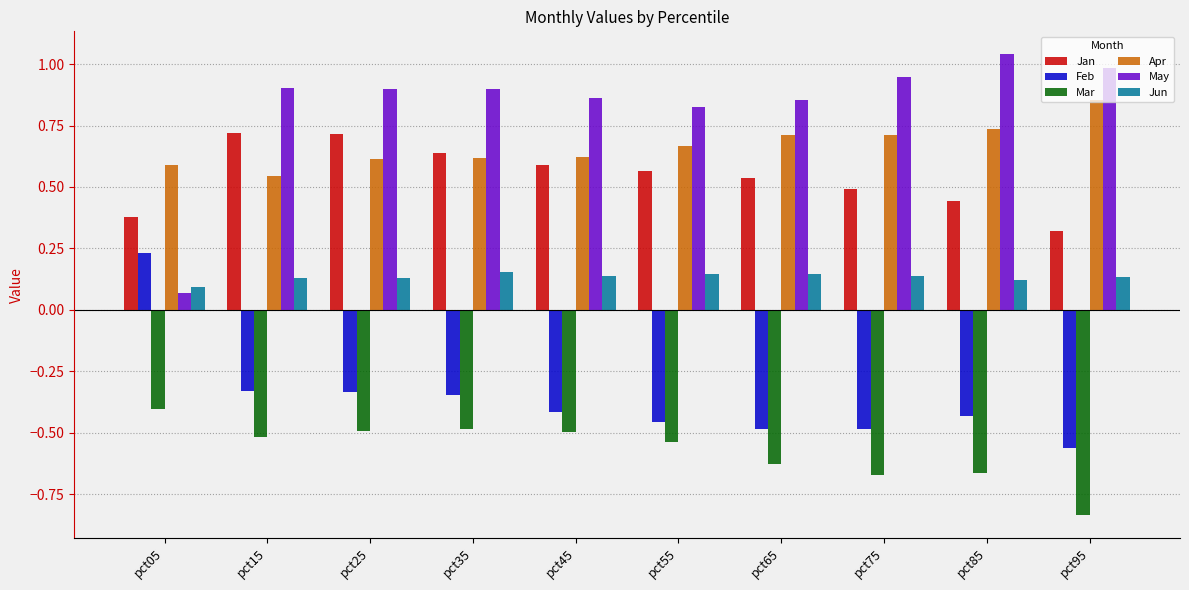

Which series has the largest total across all categories?

May